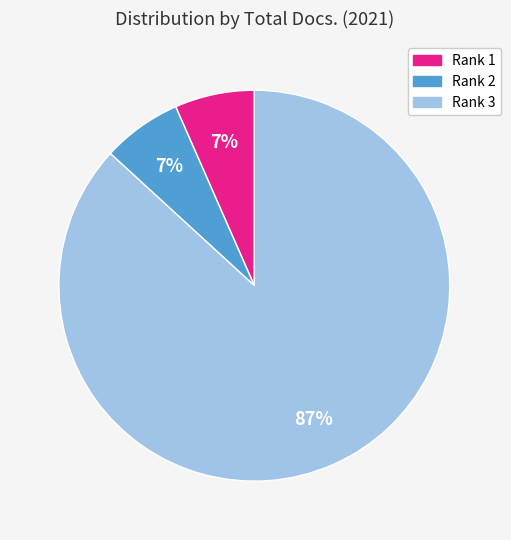

Is there any slice that represents more than half of the pie?

Yes